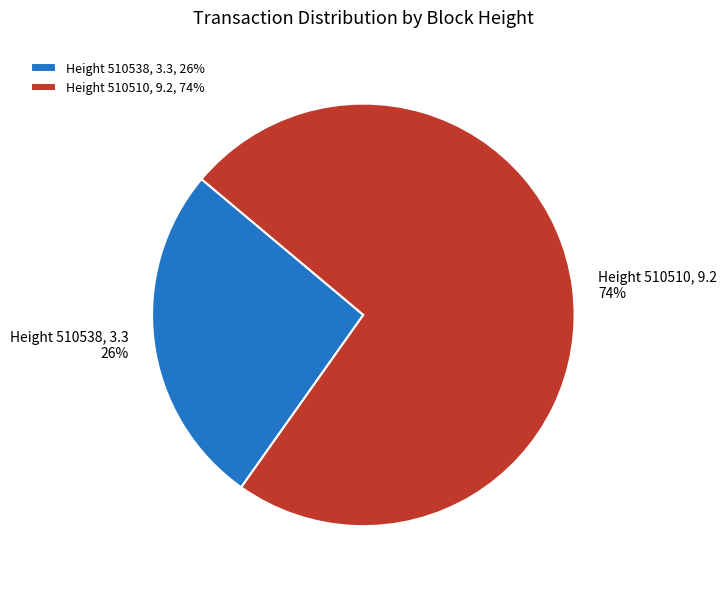

Which category has the smallest portion of the pie?

Height 510538, 3.3, 26%